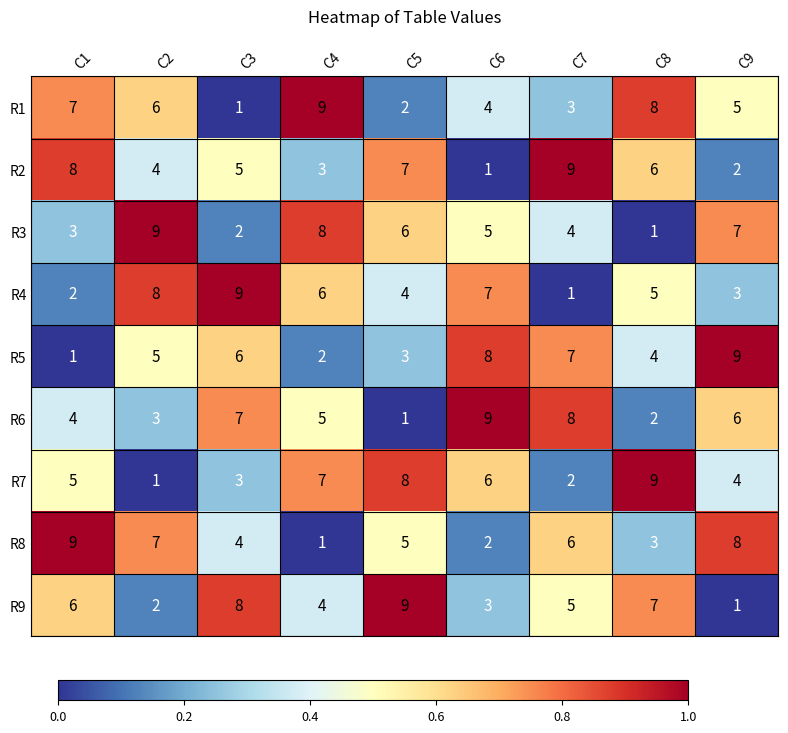

At how many categories does at least one series exceed 6?

9